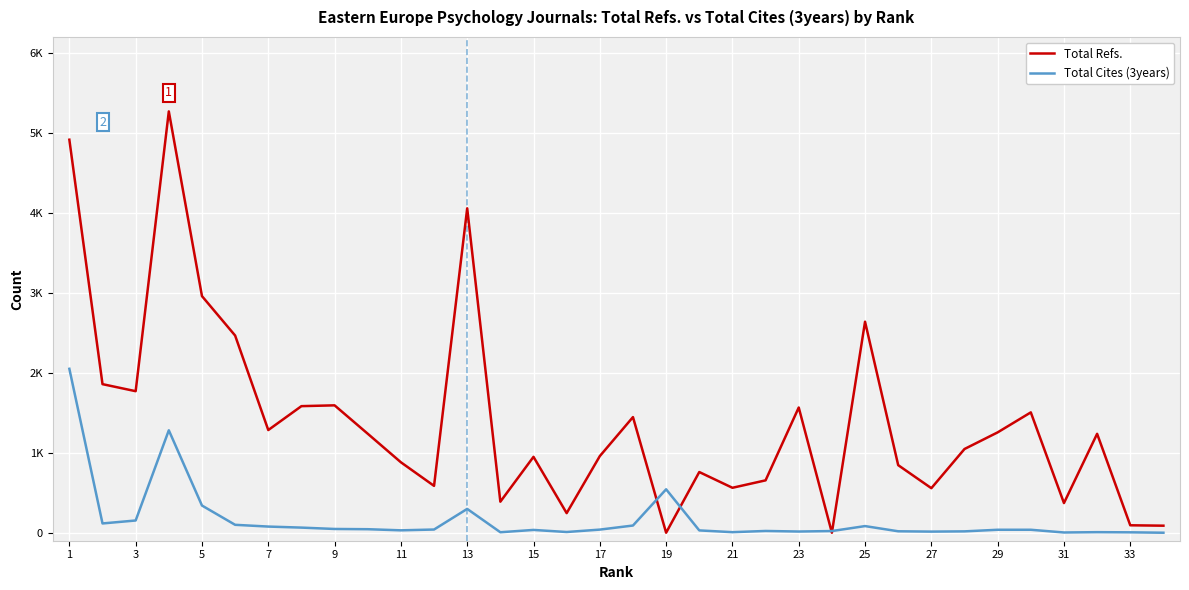

What are all the series names shown in the legend?

Total Refs., Total Cites (3years)